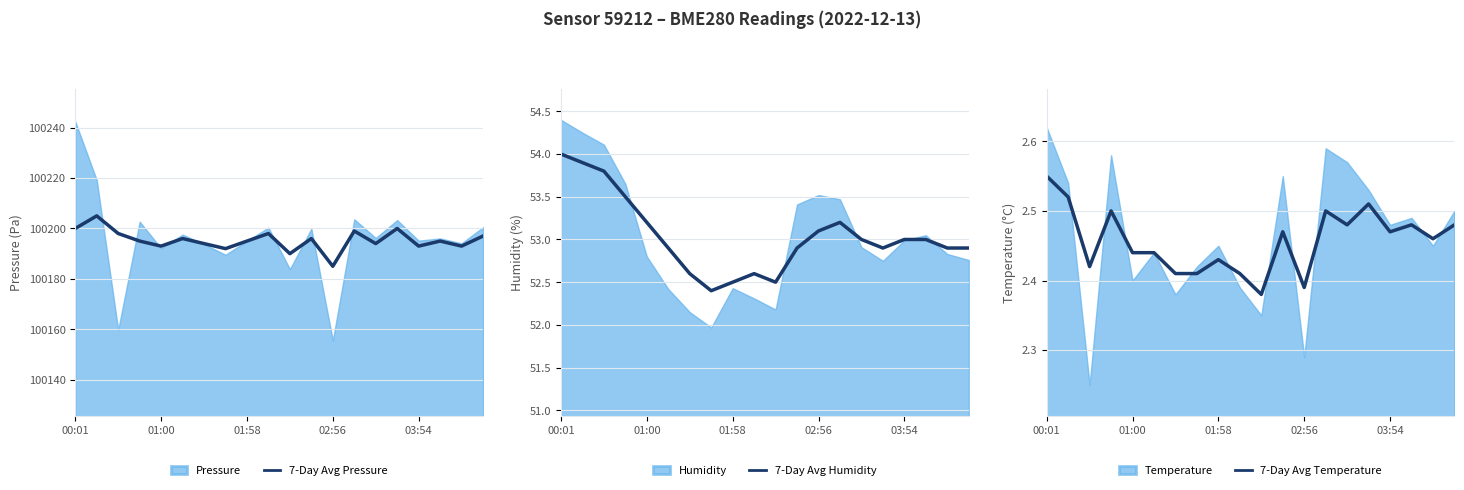

What is the difference between the 7-Day Avg Pressure values at 10 and 7?

2.0